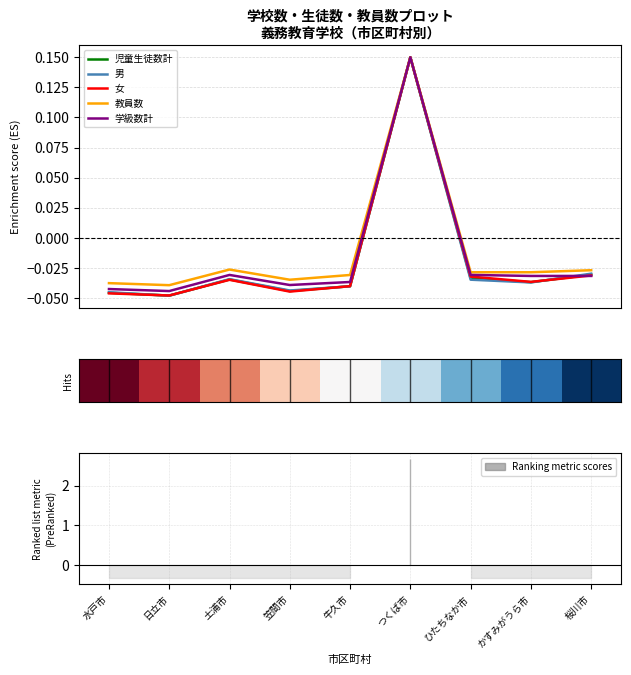

List the labels in order of 男 value, largest first.

つくば市, 桜川市, 土浦市, ひたちなか市, かすみがうら市, 牛久市, 笠間市, 水戸市, 日立市